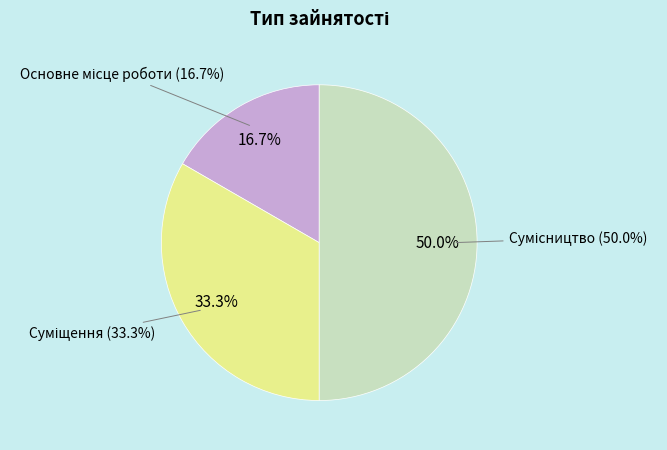

Does Суміщення represent more than half of the total?

No